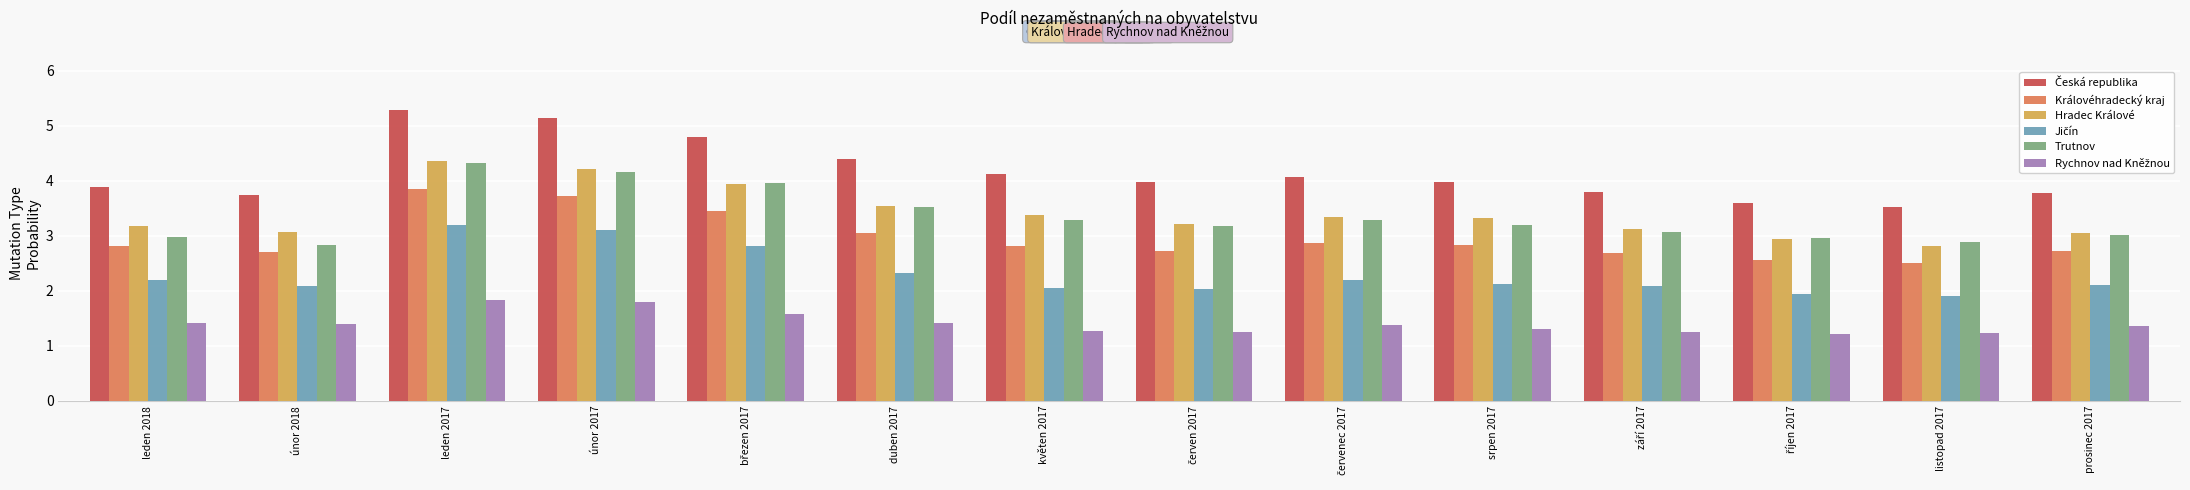

What is the spread (max minus min) of values at prosinec 2017?

2.4